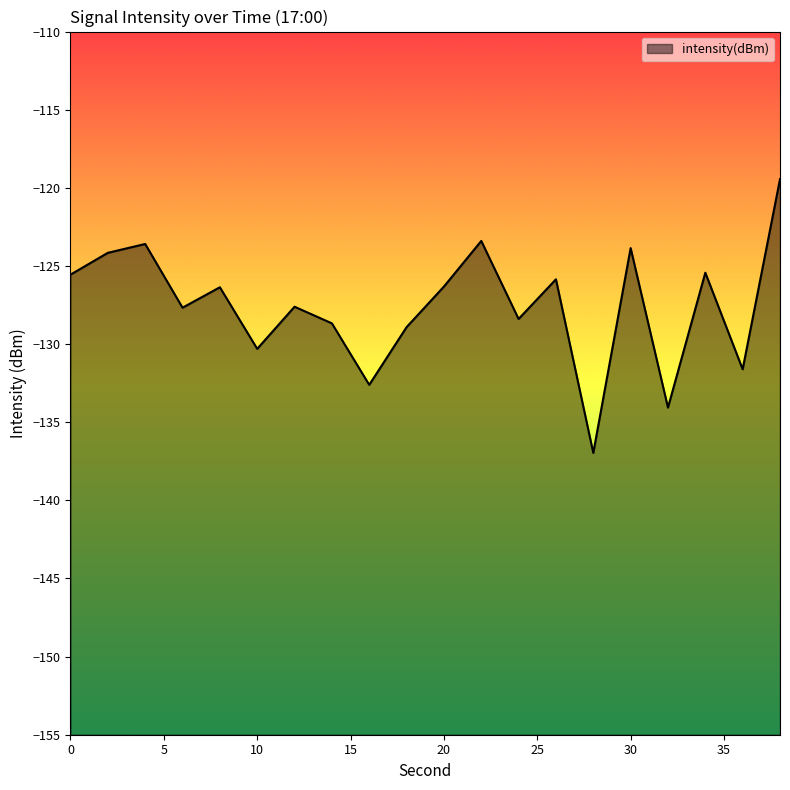

How many data points does each series have?

20